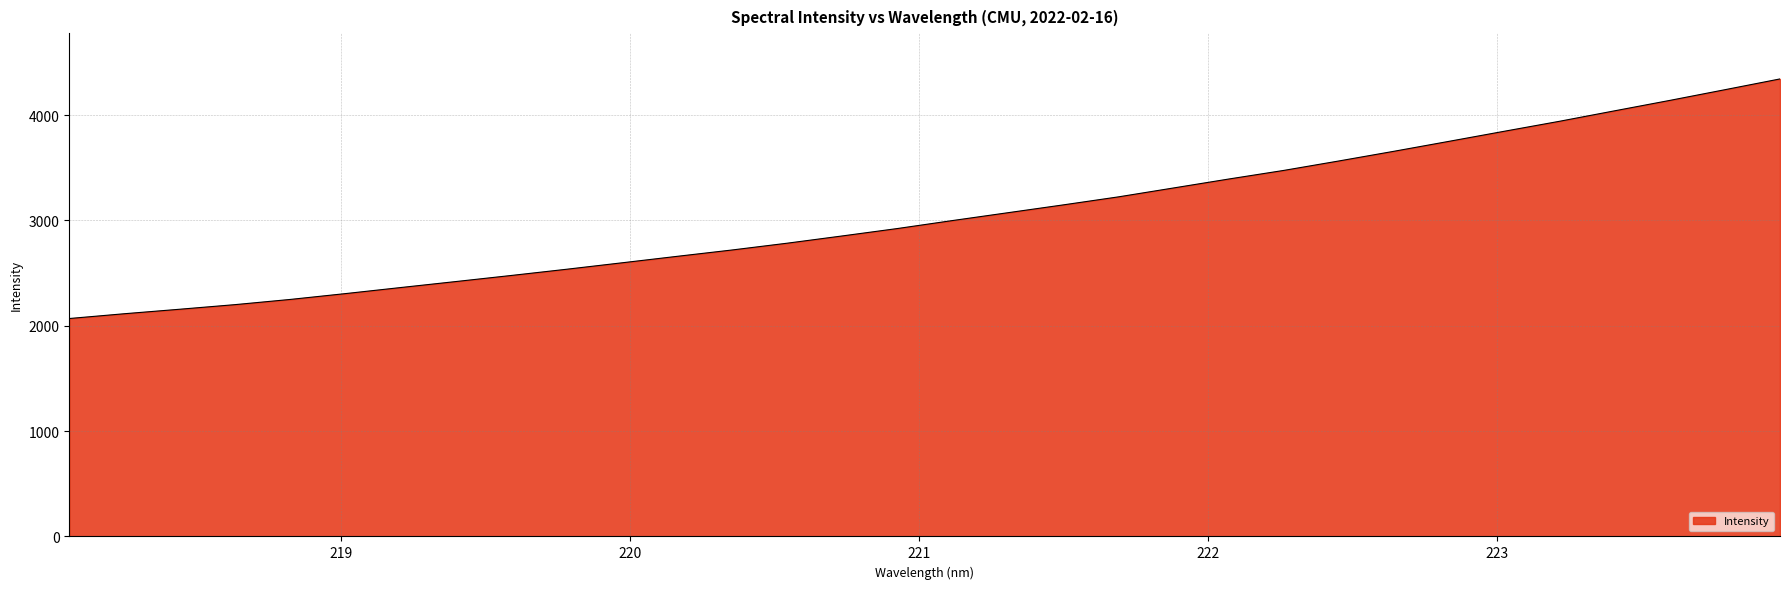

What is the smallest value displayed?

2069.1